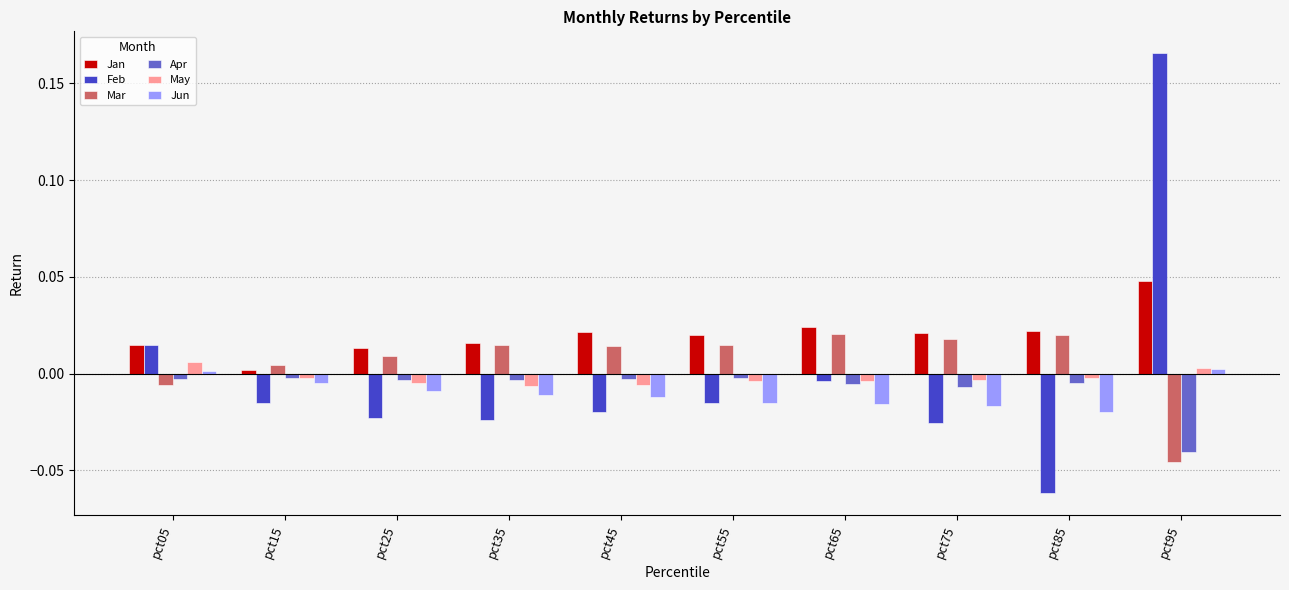

Which category has the lowest value across all series?

pct85